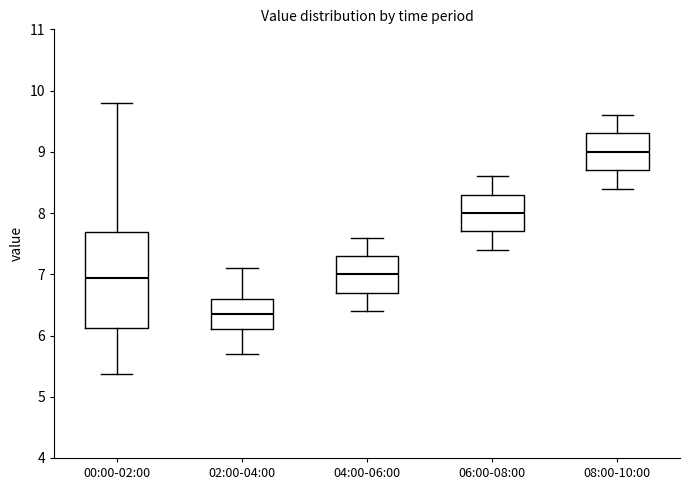

Where is the lower edge of the box for 06:00-08:00 on the y-axis? The values are not printed on the chart, so give them approximately, as read against the axis.

7.7